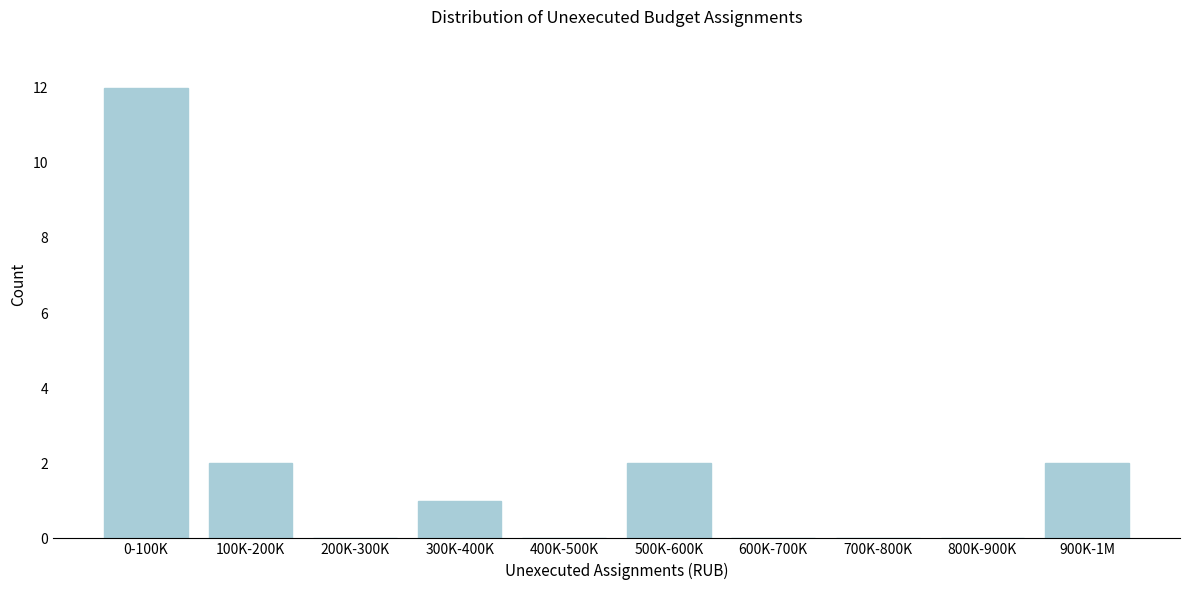

Reading left to right, list all the values displayed in this chart.

0-100K=12	100K-200K=2	200K-300K=0	300K-400K=1	400K-500K=0	500K-600K=2	600K-700K=0	700K-800K=0	800K-900K=0	900K-1M=2